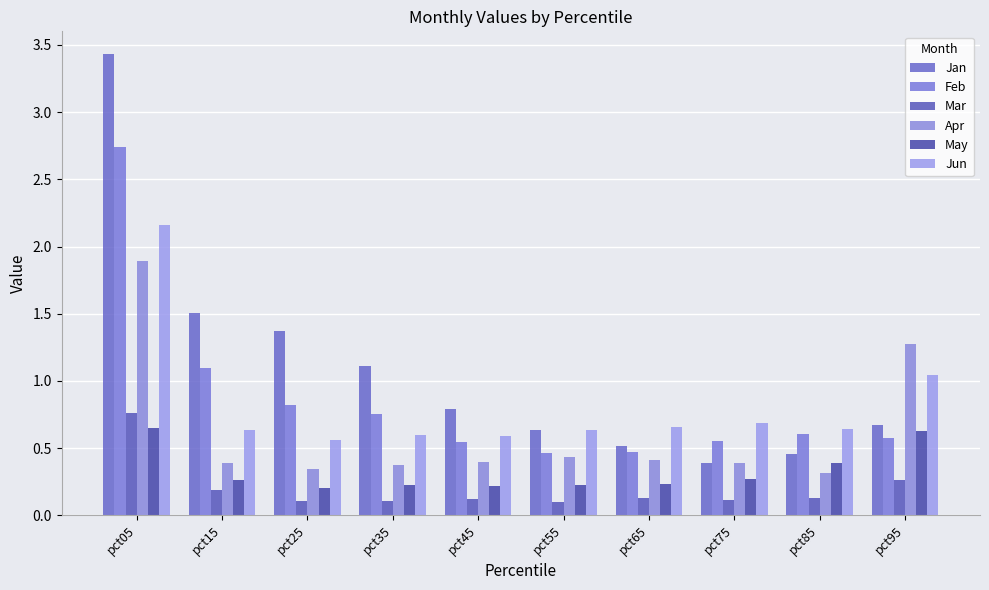

How many data points does each series have?

10